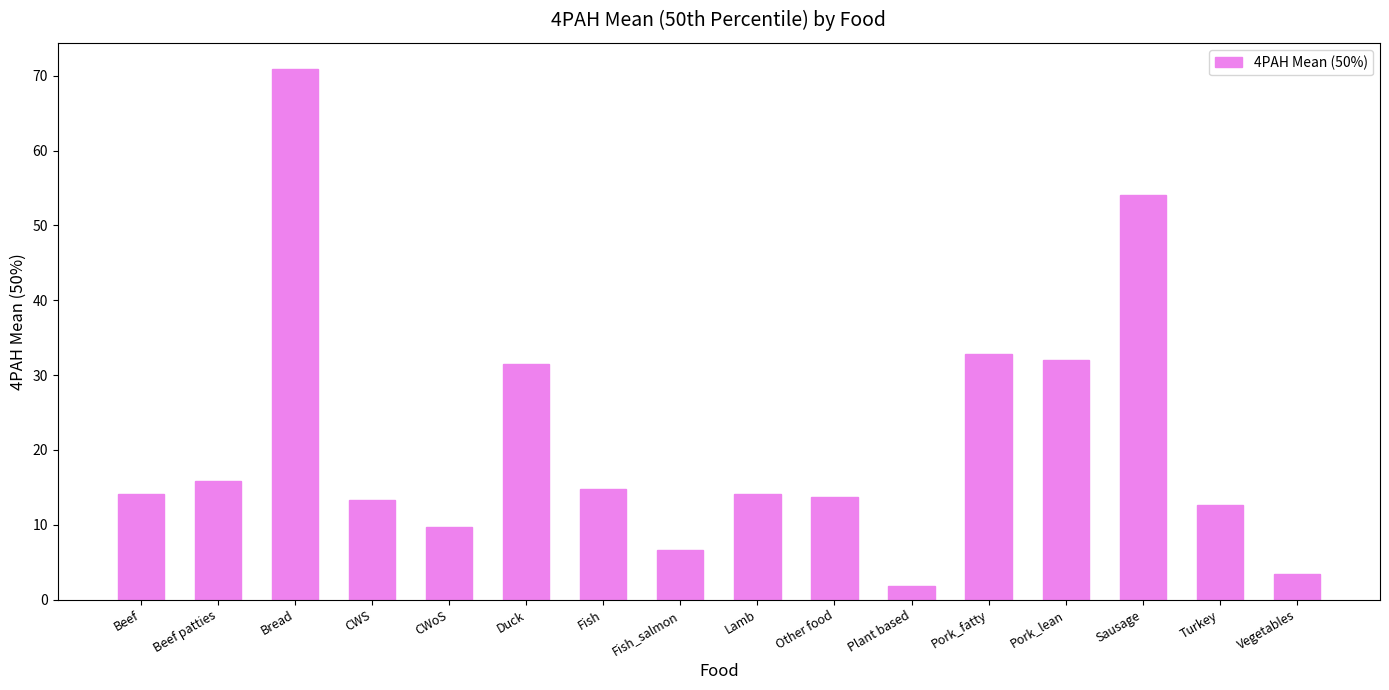

What is the sum of the values at Vegetables and Sausage?

57.5